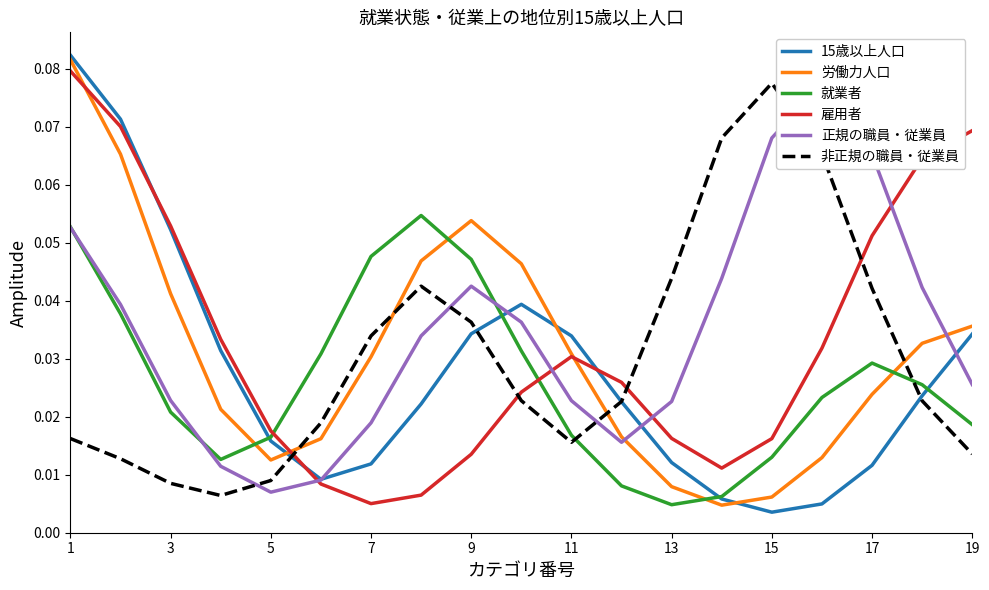

Where is 就業者 nearest to the value 0?

13